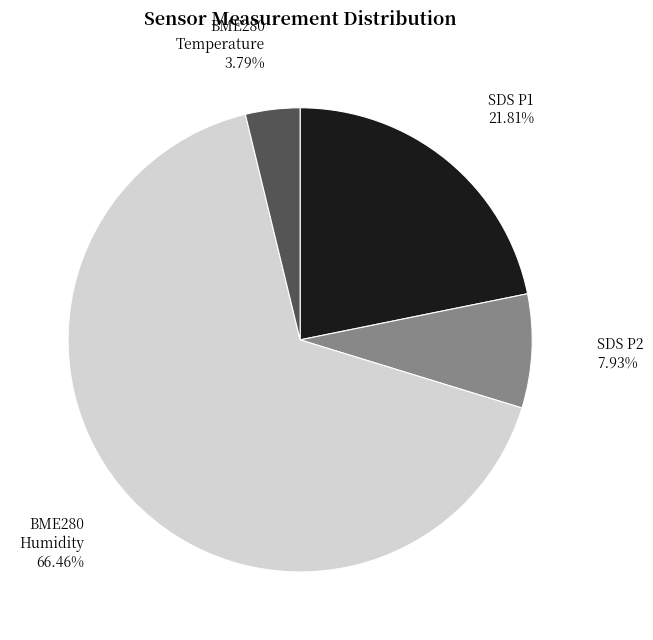

Is there any slice that represents more than half of the pie?

Yes